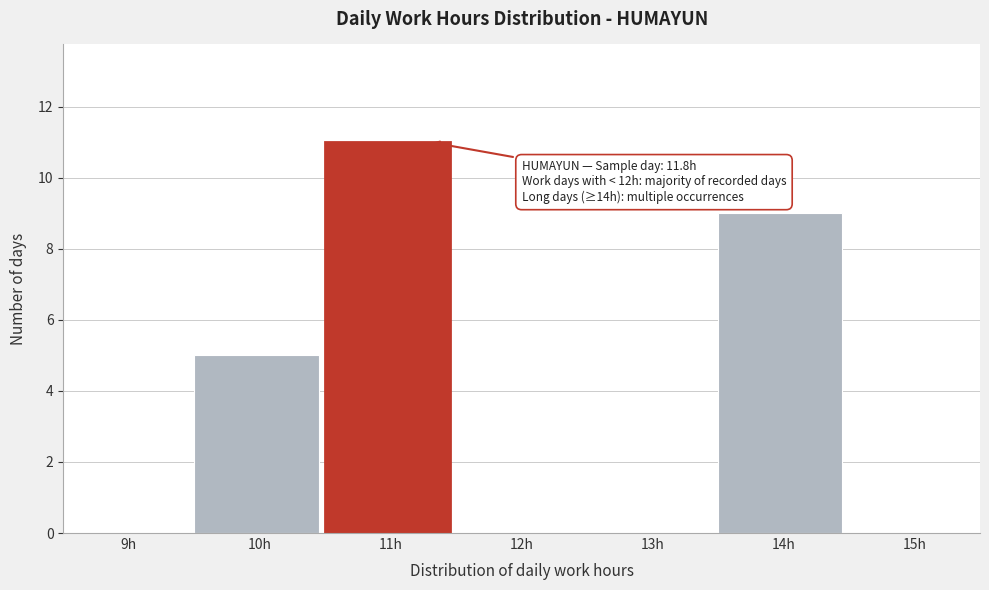

Reading left to right, extract all data points from this chart.

9h=0	10h=5	11h=11	12h=0	13h=0	14h=9	15h=0